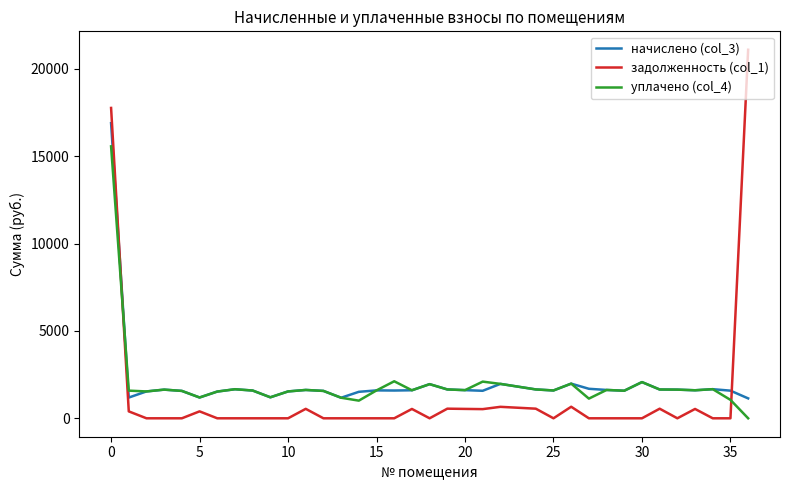

List the series in order of their peak value, highest first.

задолженность (col_1), начислено (col_3), уплачено (col_4)